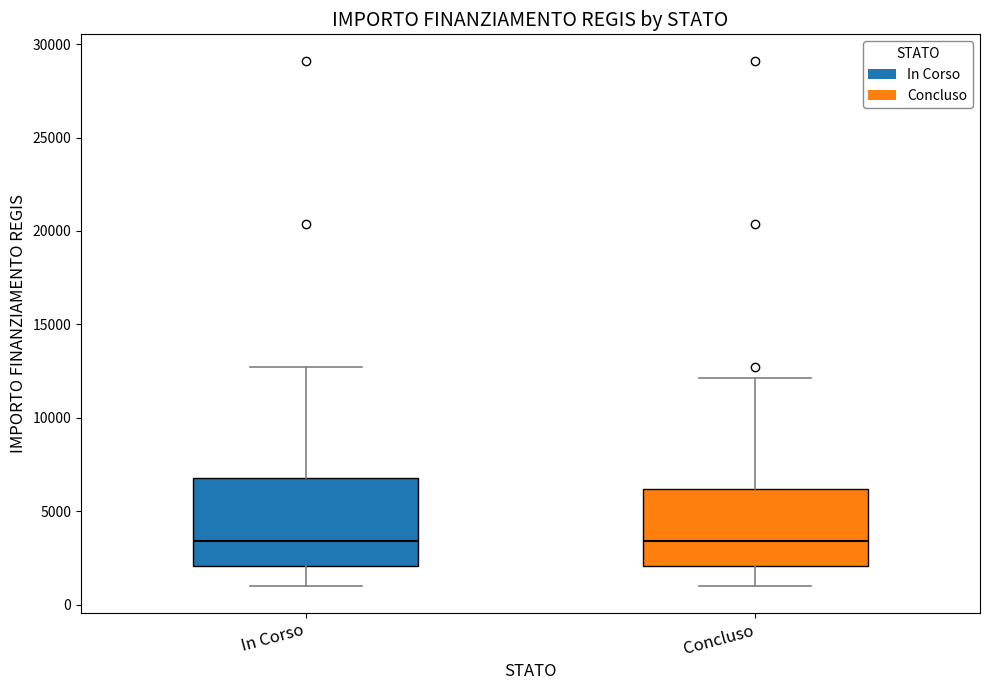

Reading left to right, transcribe this box plot: for each box, give where its median line is, the range the box spans, and where its two whiskers end, as read against the y-axis. The values are not printed on the chart, so give them approximately, as read against the axis.

In Corso: median 3500, box 2000 to 7000, whiskers 1000 to 12500
Concluso: median 3500, box 2000 to 6000, whiskers 1000 to 12000